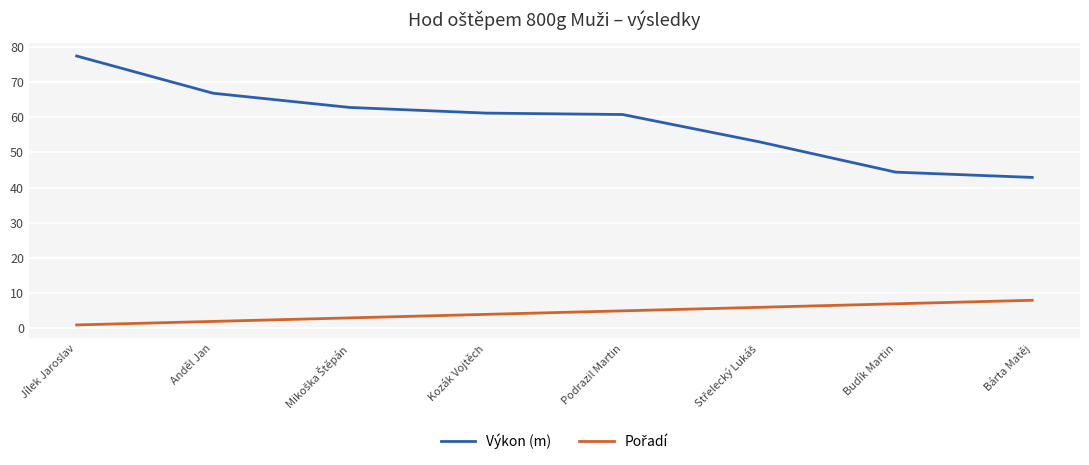

What is the spread (max minus min) of values at Bárta Matěj?

34.9